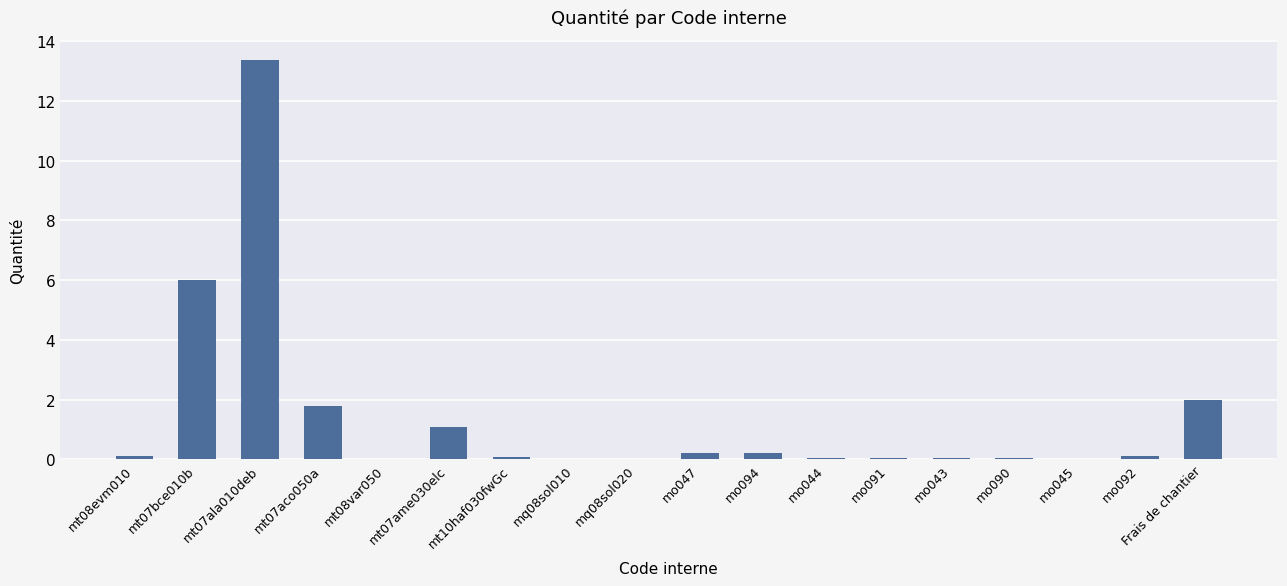

Is it true that the value at mo045 is 0.0?

True